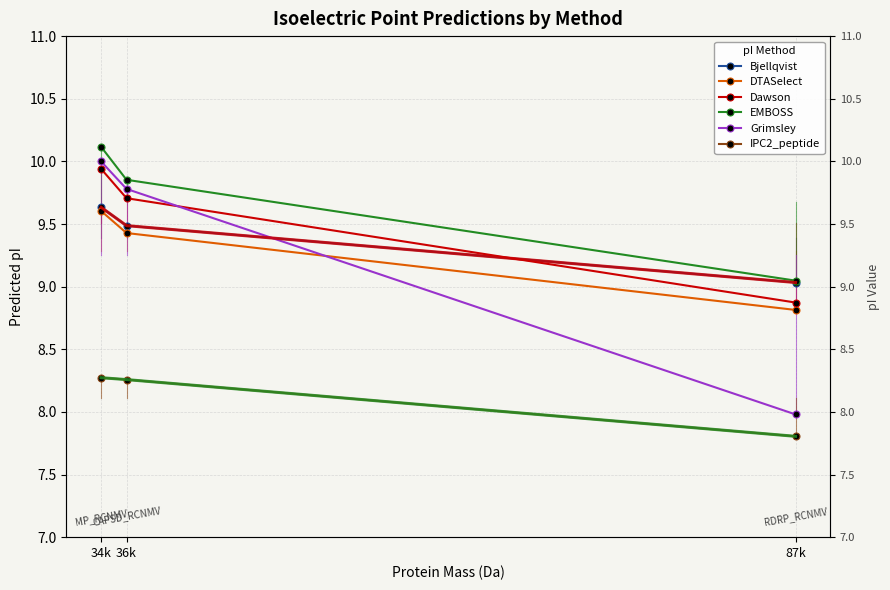

What is the sum of all EMBOSS values?

29.0